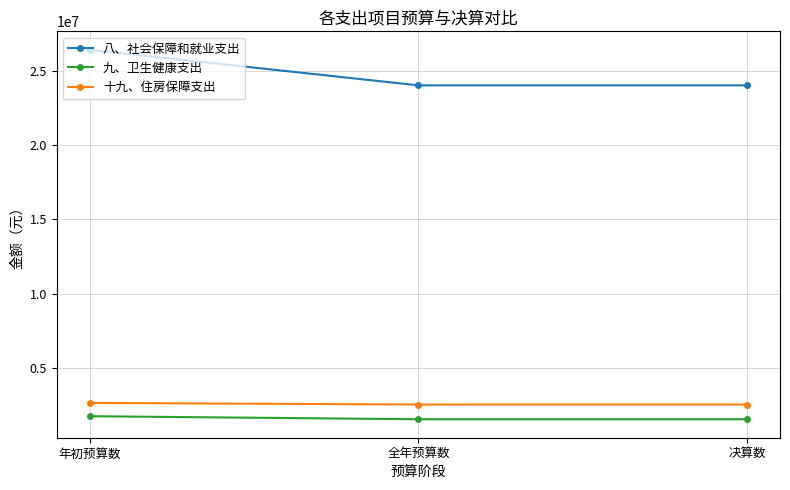

What is the label of the 1st point from the left?

年初预算数